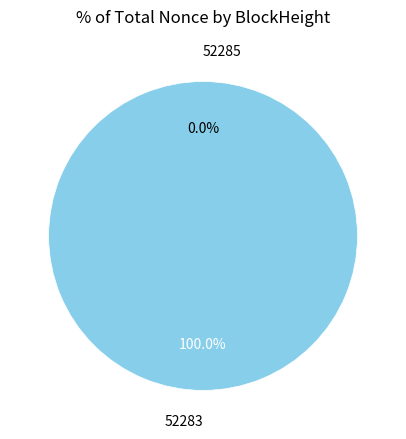

Which has a higher value, 52283 or 52285?

52283